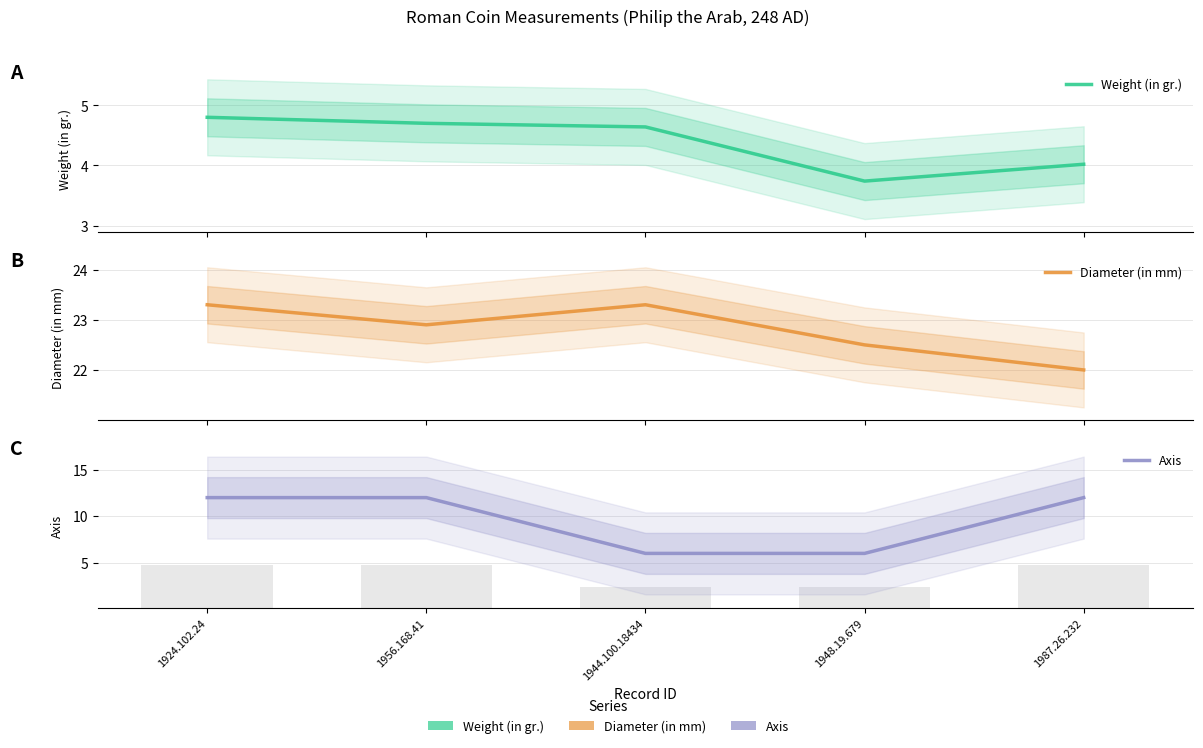

Reading left to right, transcribe all the data shown in this chart.

Weight (in gr.): 4.8	4.7	4.6	3.7	4.0
Diameter (in mm): 23.3	22.9	23.3	22.5	22.0
Axis: 12.0	12.0	6.0	6.0	12.0